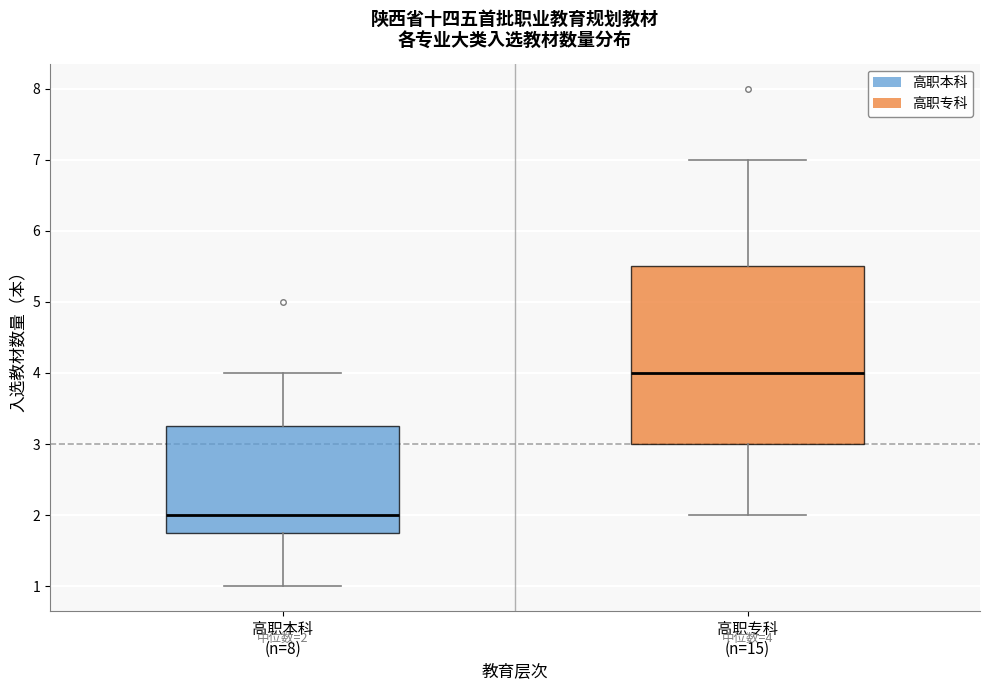

Which box has the highest median line?

高职专科 (n=15)